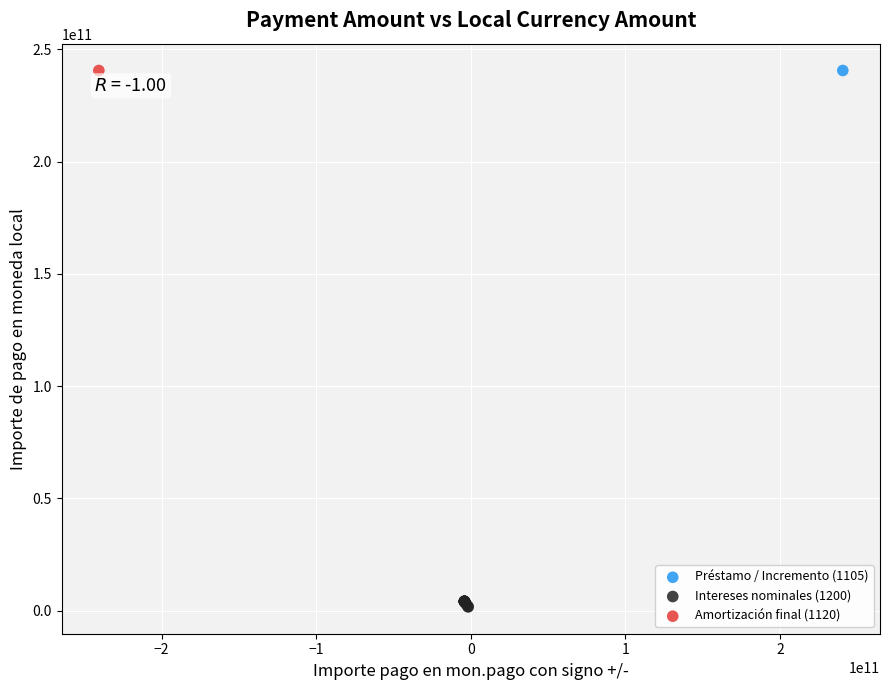

What are all the series names shown in the legend?

Préstamo / Incremento (1105), Intereses nominales (1200), Amortización final (1120)